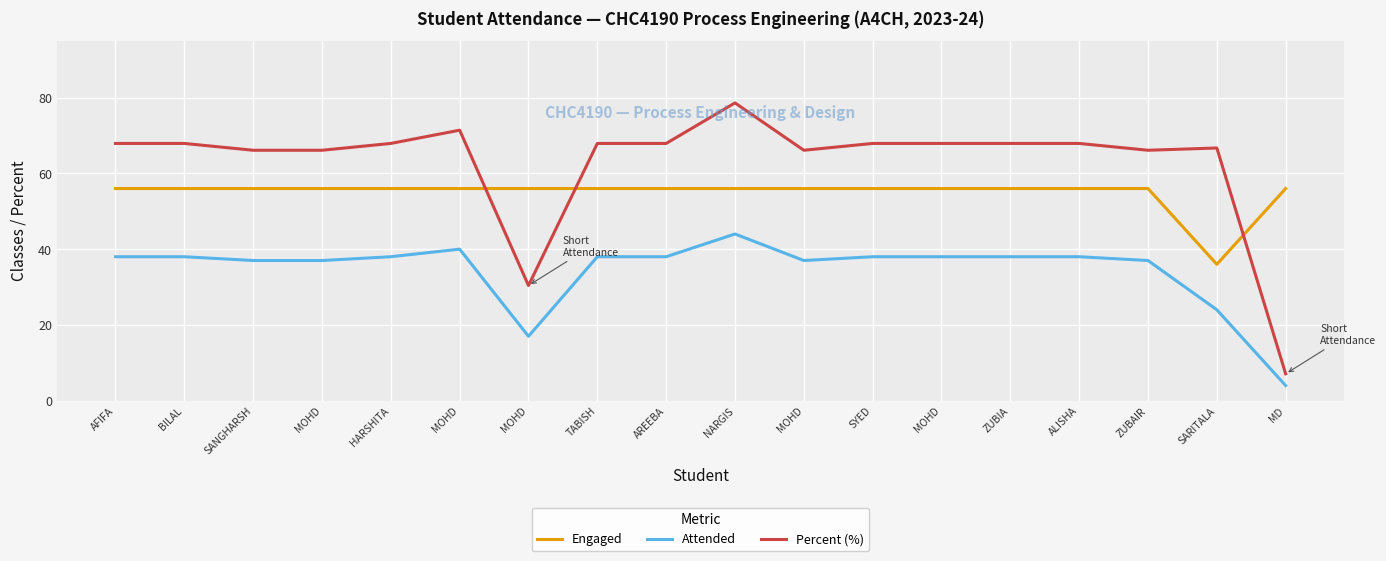

List the series in order of their peak value, highest first.

Percent (%), Engaged, Attended